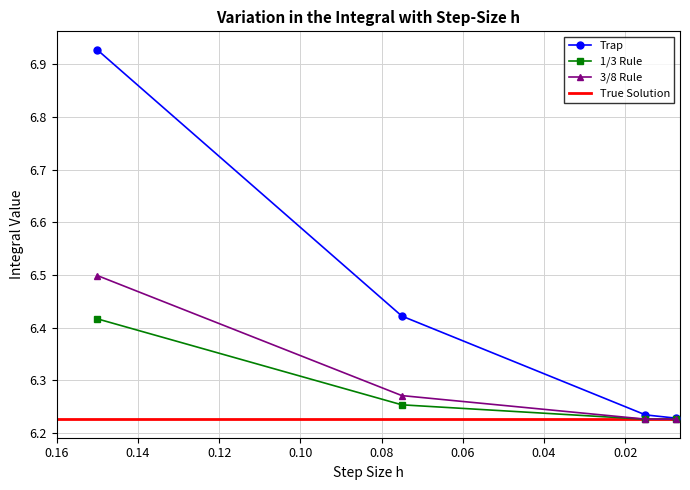

At how many categories does at least one series exceed 6?

4